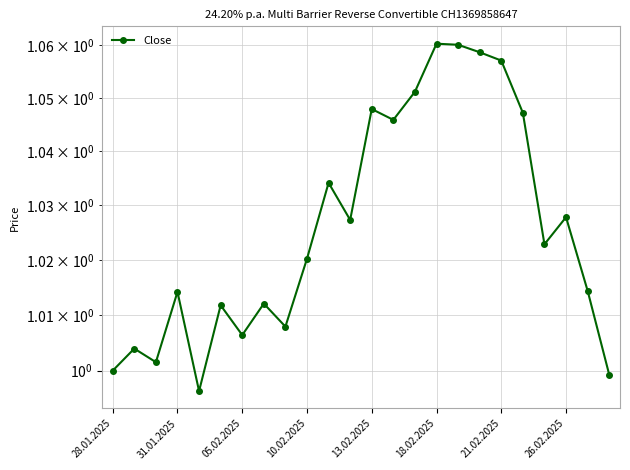

Count the number of categories in the chart.

24